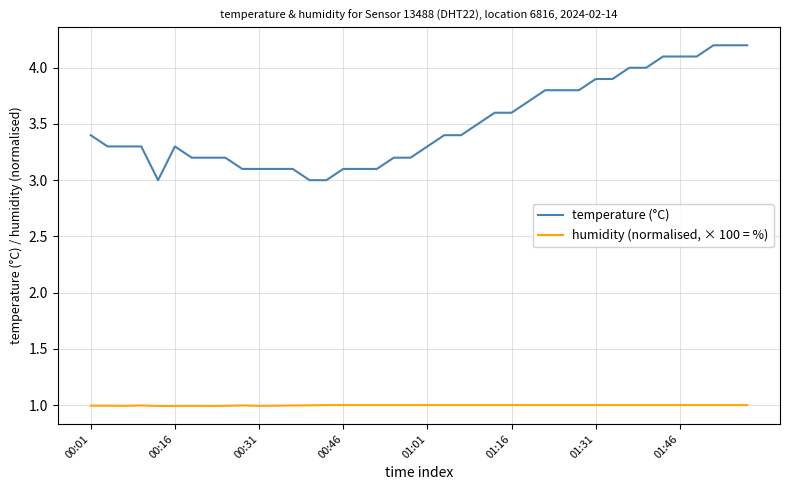

Reading left to right, list all the values displayed in this chart.

temperature (°C): 3.4	3.3	3.3	3.3	3.0	3.3	3.2	3.2	3.2	3.1	3.1	3.1	3.1	3.0	3.0	3.1	3.1	3.1	3.2	3.2	3.3	3.4	3.4	3.5	3.6	3.6	3.7	3.8	3.8	3.8	3.9	3.9	4.0	4.0	4.1	4.1	4.1	4.2	4.2	4.2
humidity (normalised, × 100 = %): 1.0	1.0	1.0	1.0	1.0	1.0	1.0	1.0	1.0	1.0	1.0	1.0	1.0	1.0	1.0	1.0	1.0	1.0	1.0	1.0	1.0	1.0	1.0	1.0	1.0	1.0	1.0	1.0	1.0	1.0	1.0	1.0	1.0	1.0	1.0	1.0	1.0	1.0	1.0	1.0